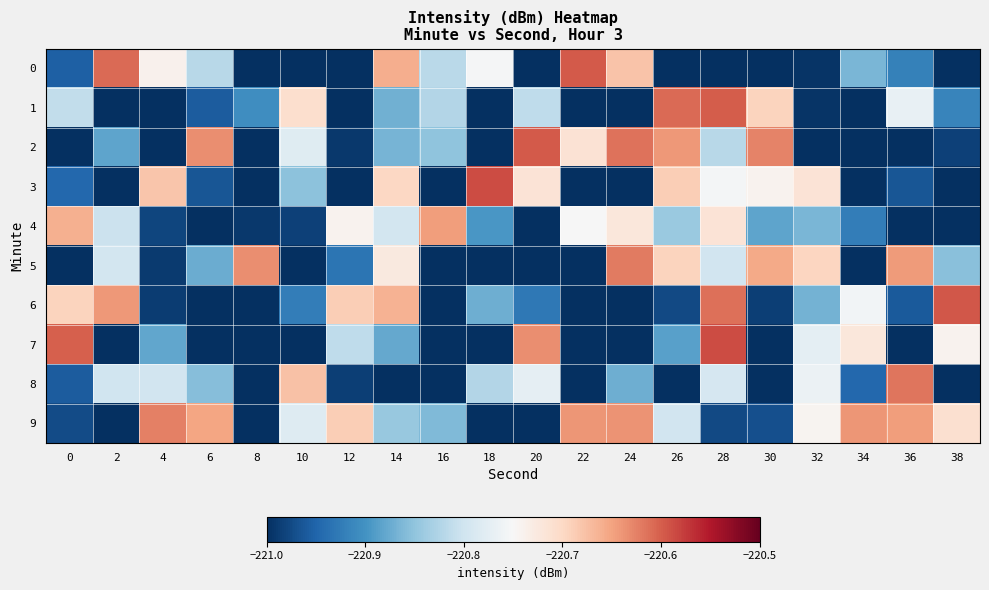

What is the difference between the highest and lowest values at 4?

0.5